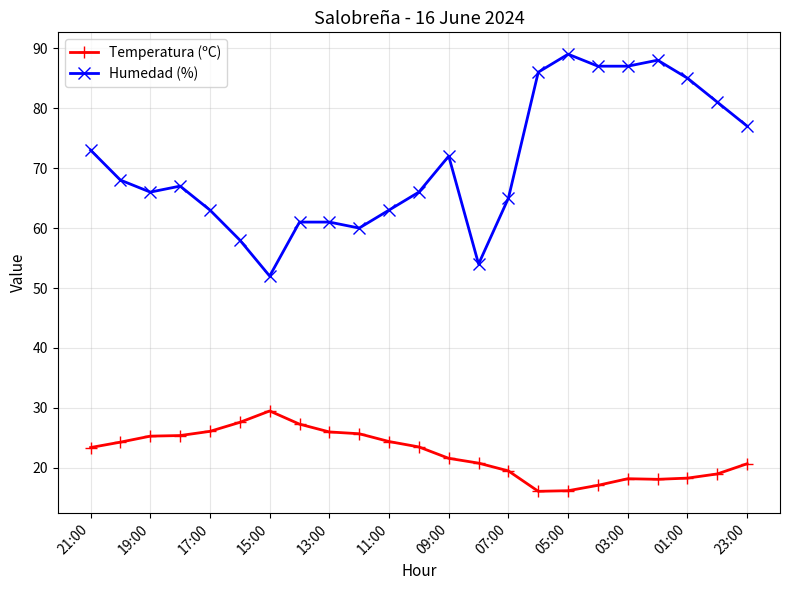

True or false: Temperatura (ºC) and Humedad (%) cross at least once.

False